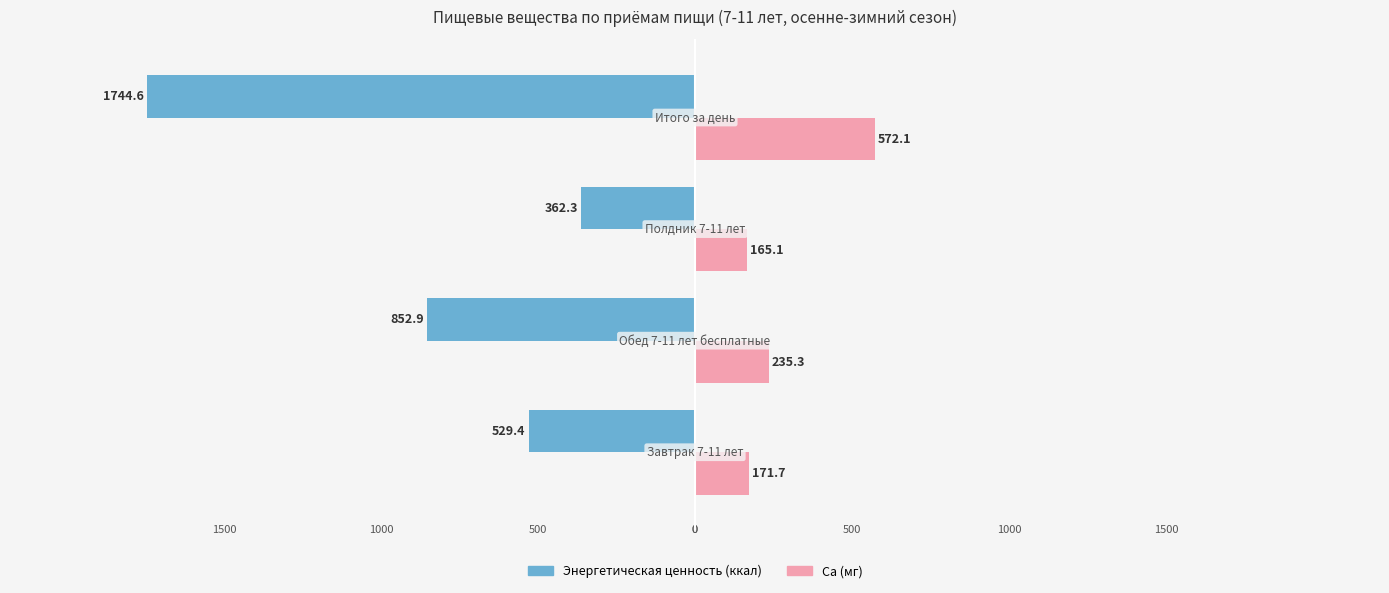

What are all the series names shown in the legend?

Энергетическая ценность (ккал), Ca (мг)